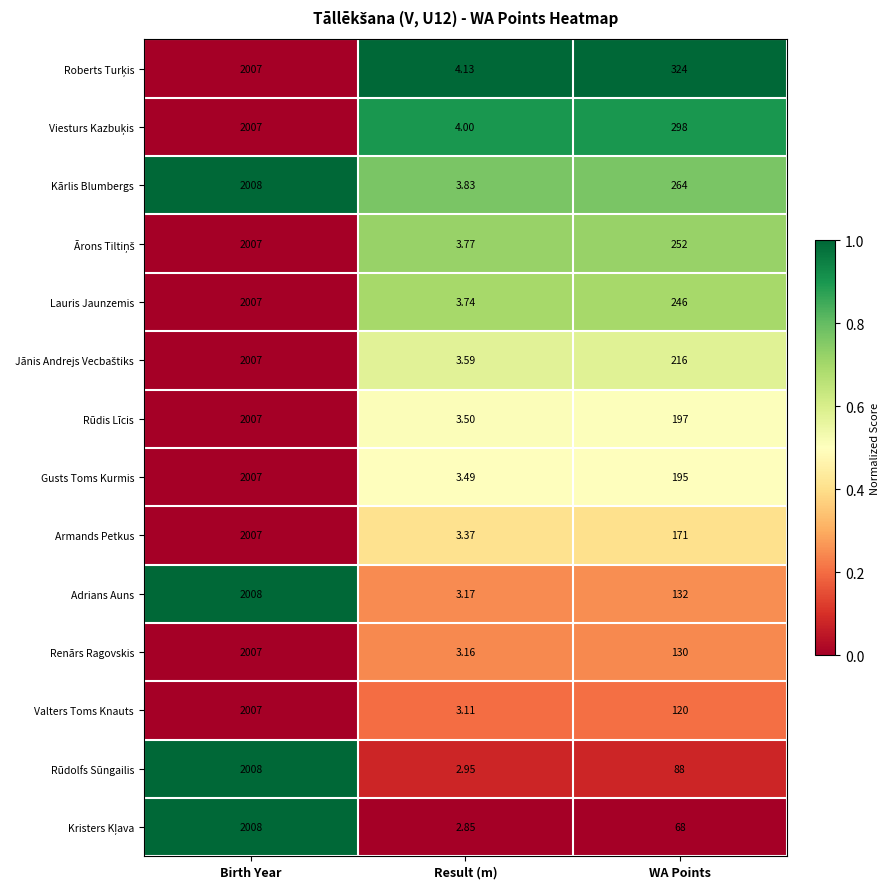

At which category is the sum across all series the highest?

Birth Year